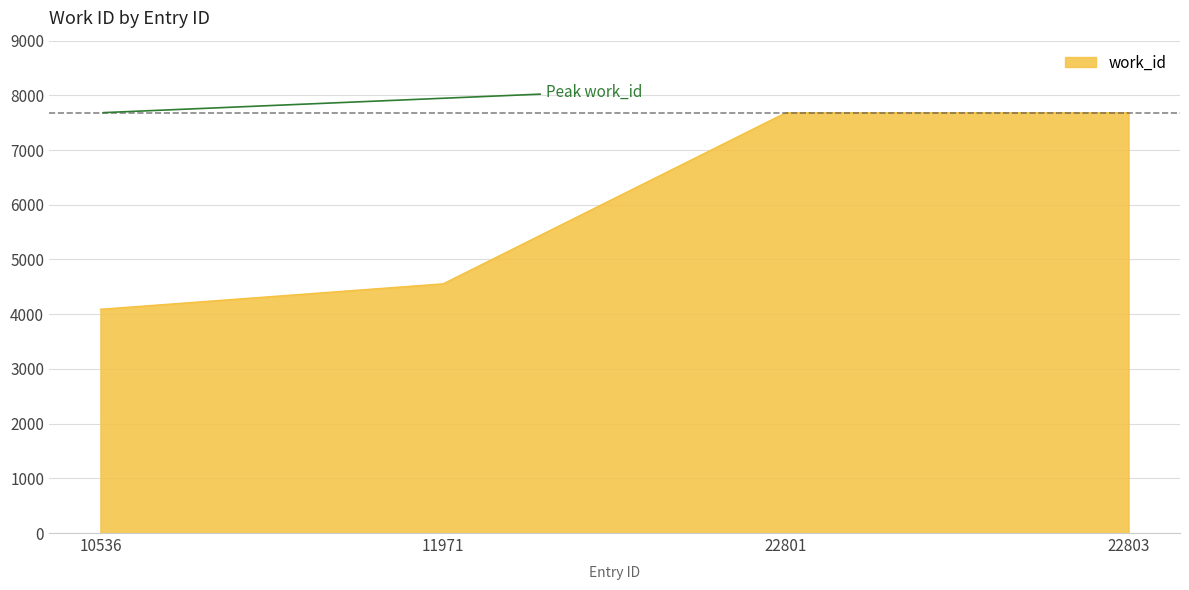

True or false: the data shows 7682 at 22801.

True